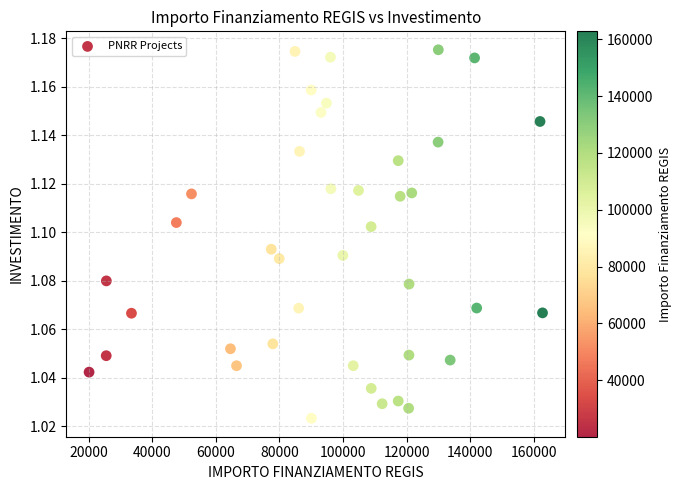

What is the range of X values (max minus min)?

142668.0